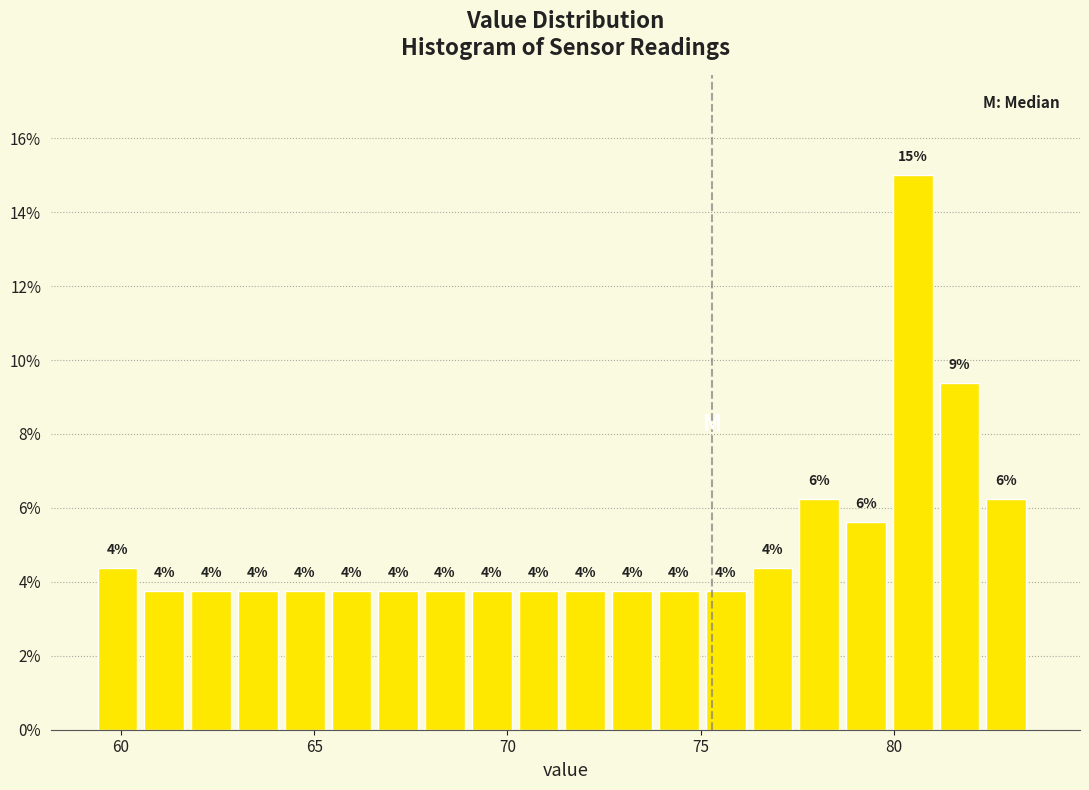

Read against the x-axis, roughly where is the centre of the tallest bar?

80.5